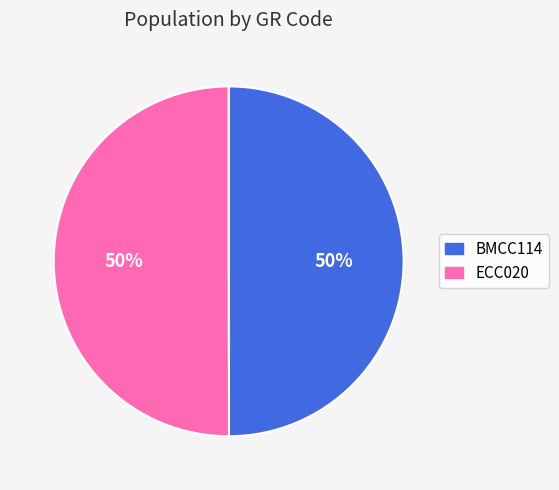

To the nearest percent, what percentage of the pie is BMCC114?

50%